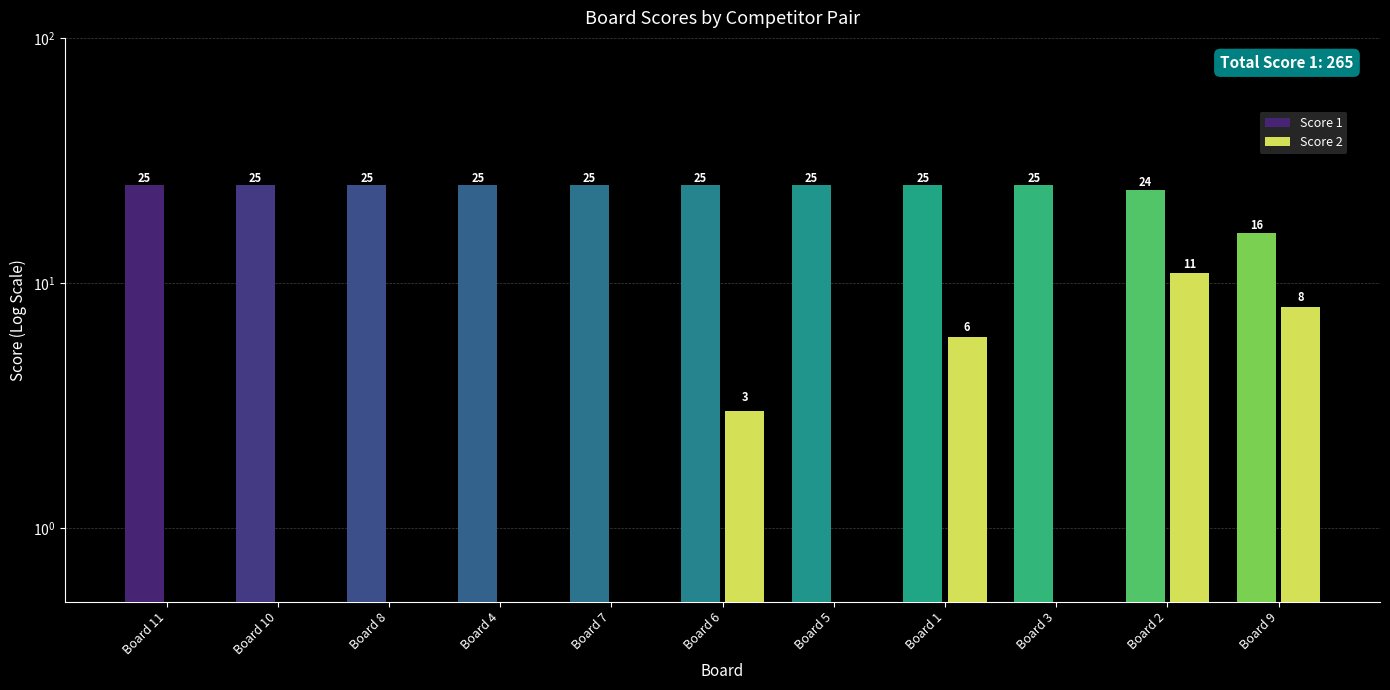

What position from the right is Board 2?

2